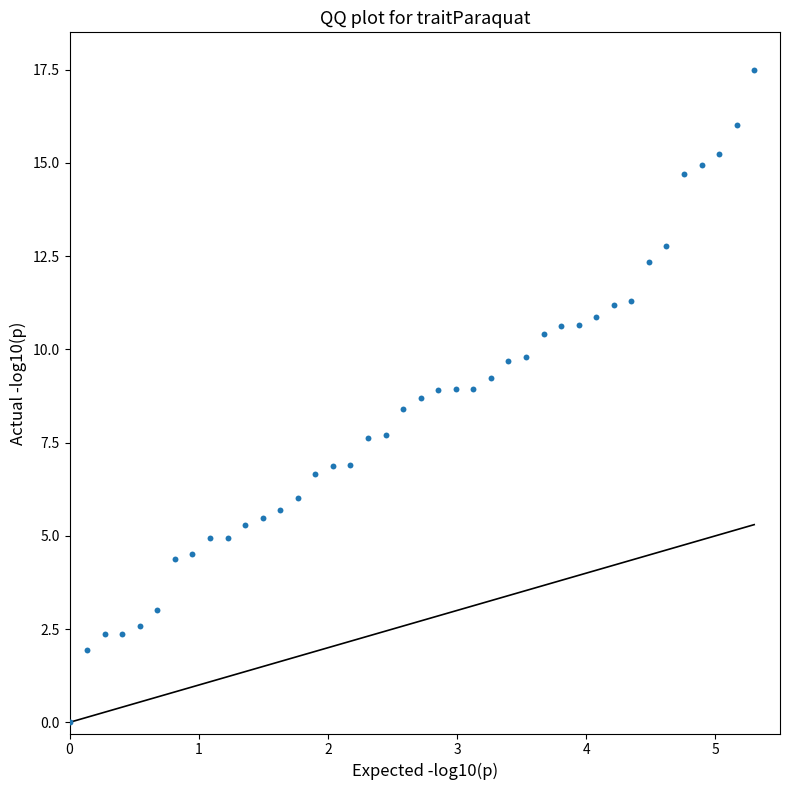

What is the range of Y values (max minus min)?

17.5